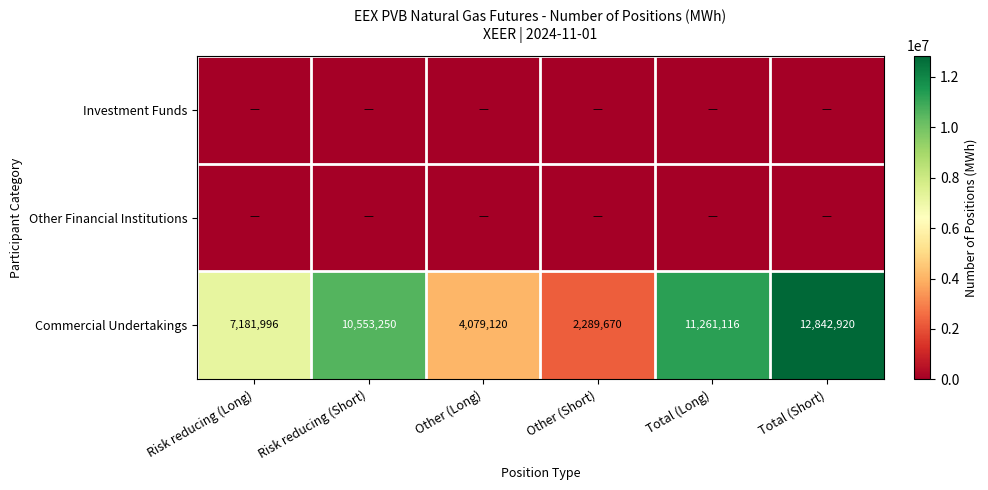

Rank the categories by Commercial Undertakings value from highest to lowest.

Total (Short), Total (Long), Risk reducing (Short), Risk reducing (Long), Other (Long), Other (Short)